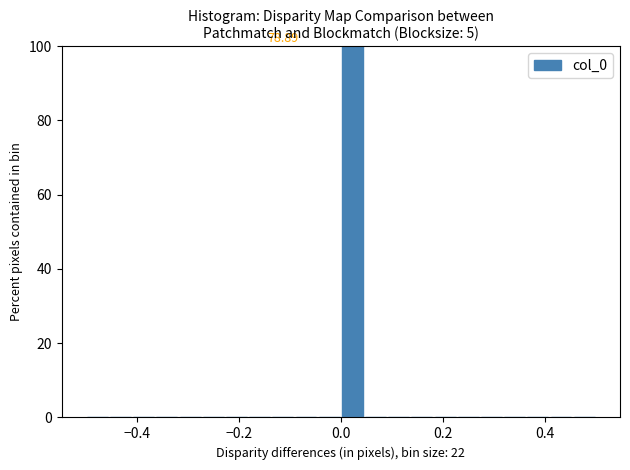

Around what value on the x-axis is the tallest bar? Give the approximate position of its centre, as read against the axis.

0.02